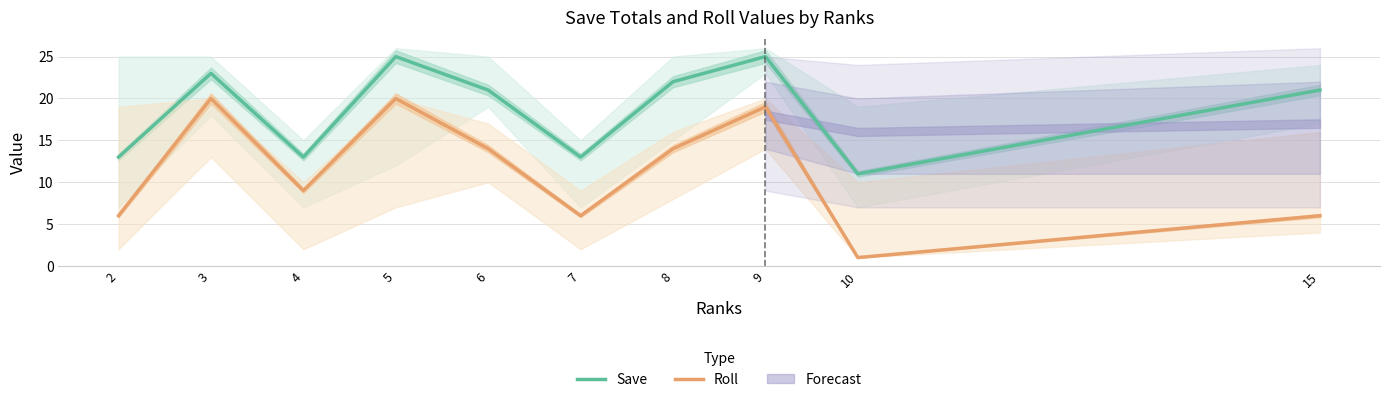

True or false: Roll and Save intersect in this chart.

False